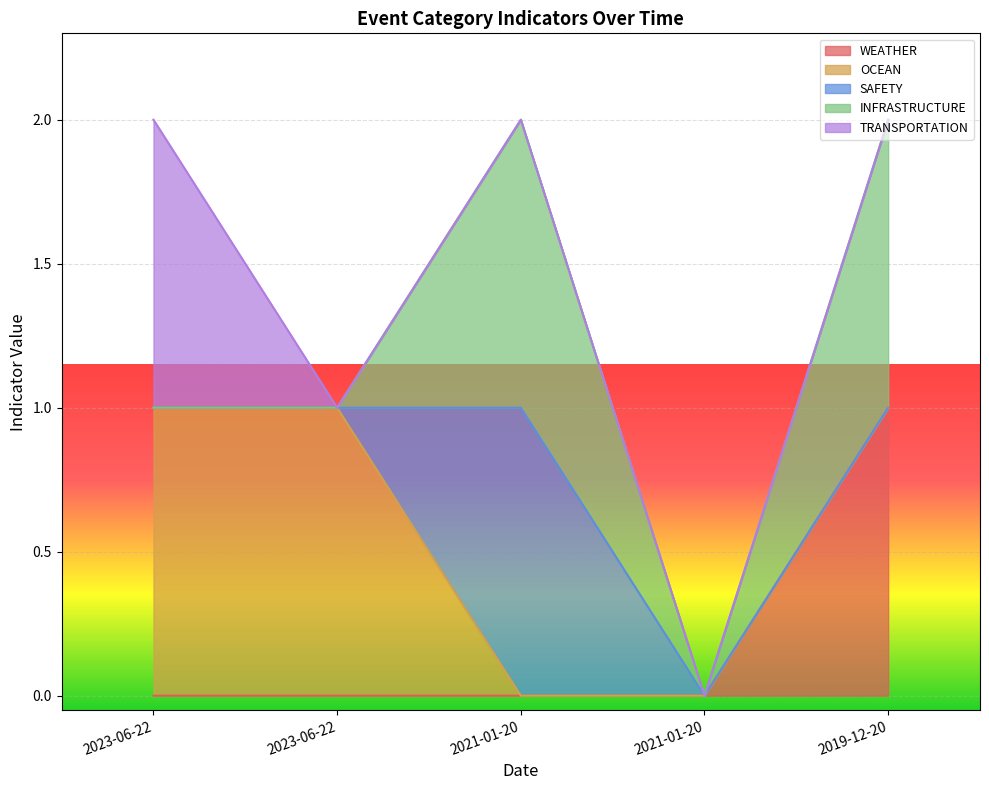

What is the label of the 3rd point from the right?

2021-01-20